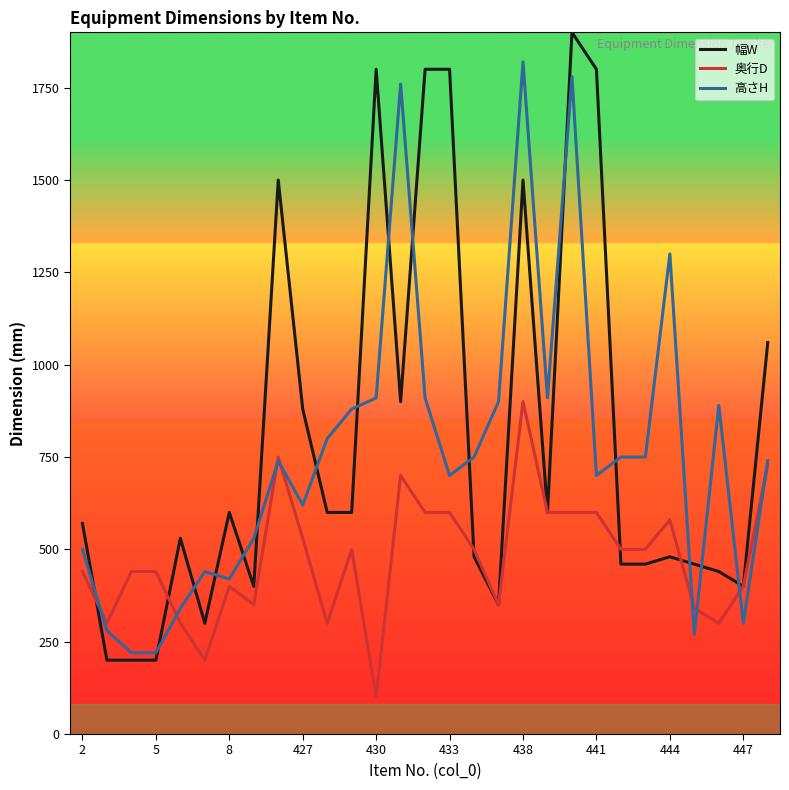

How many lines are shown in the chart?

3